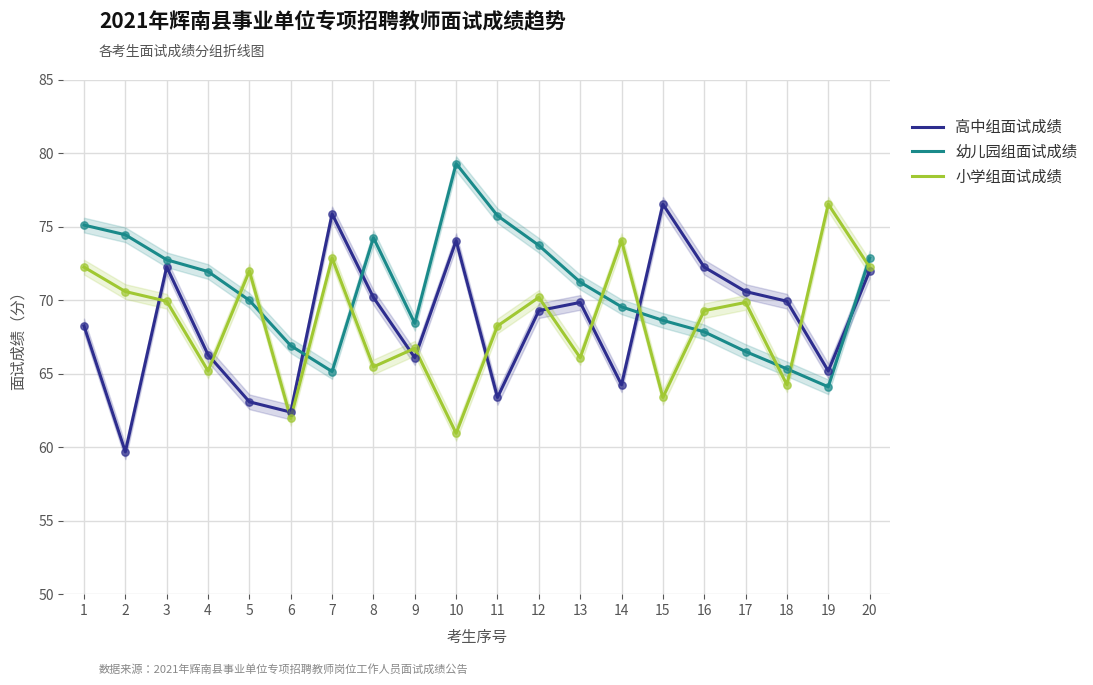

What is the total value across all series at 16?

209.4